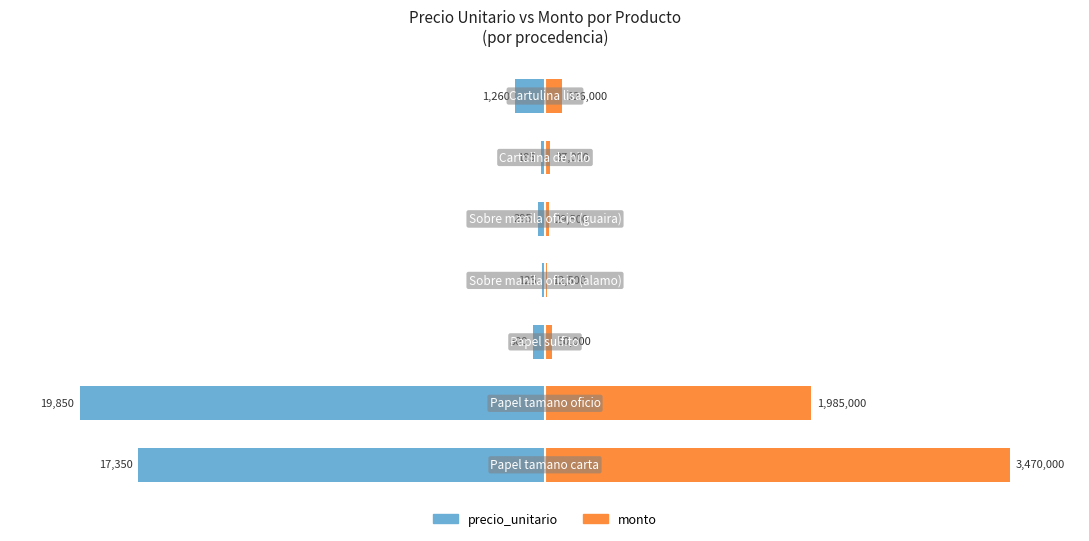

Which series has the largest range (max minus min)?

monto